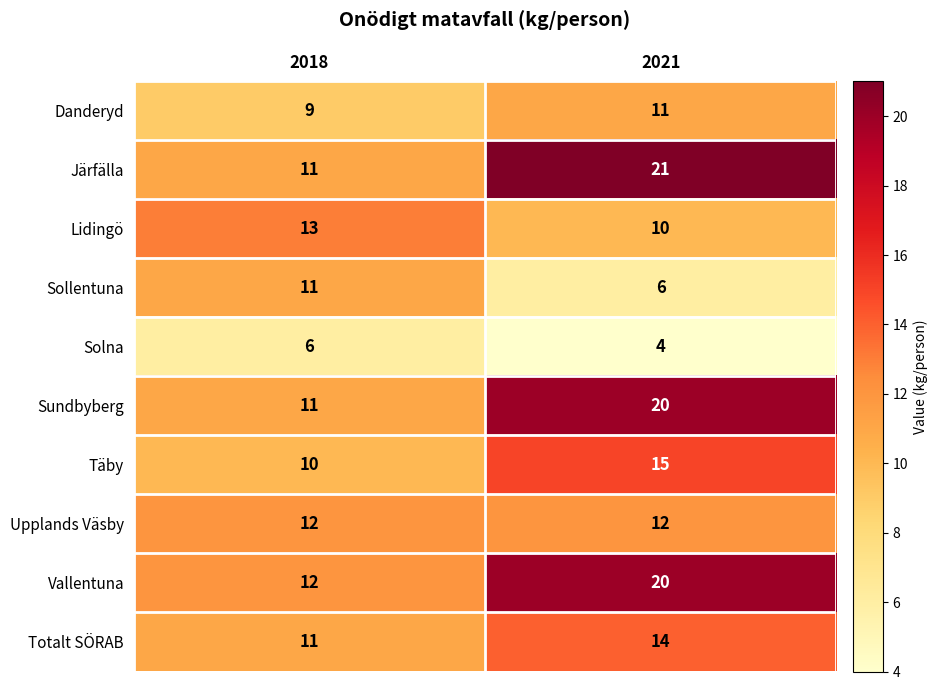

What is the difference between the Sollentuna values at 2018 and 2021?

5